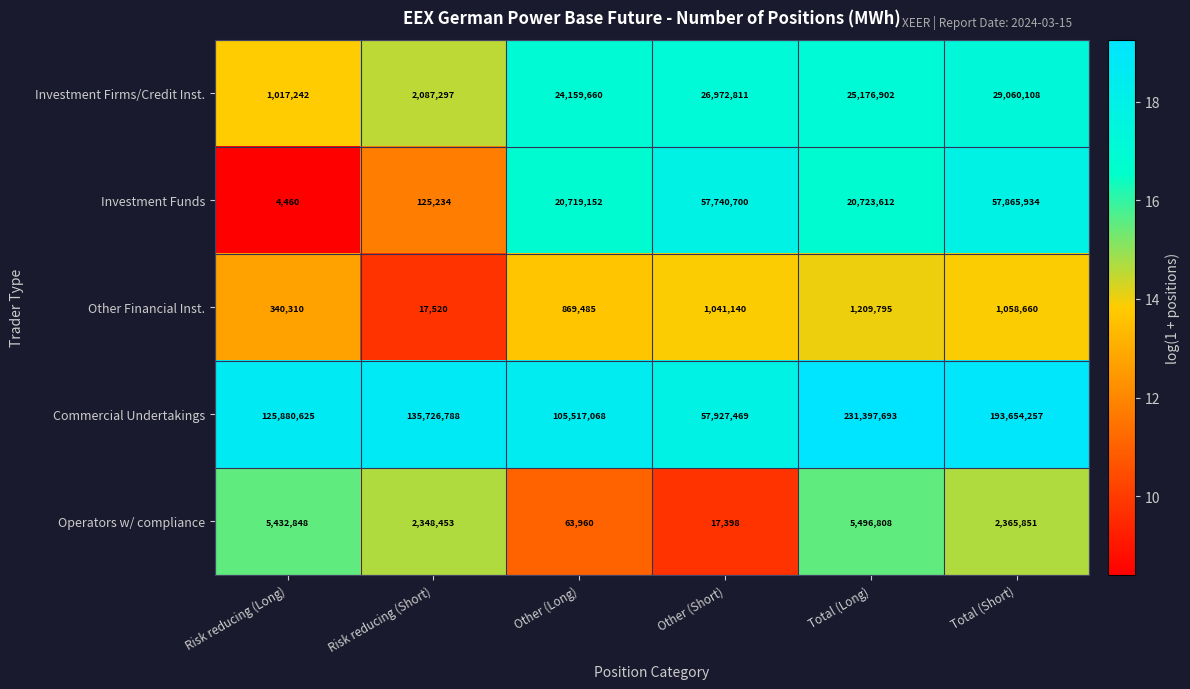

The Operators w/ compliance series shows 5432848 at Risk reducing (Long). True or false?

True